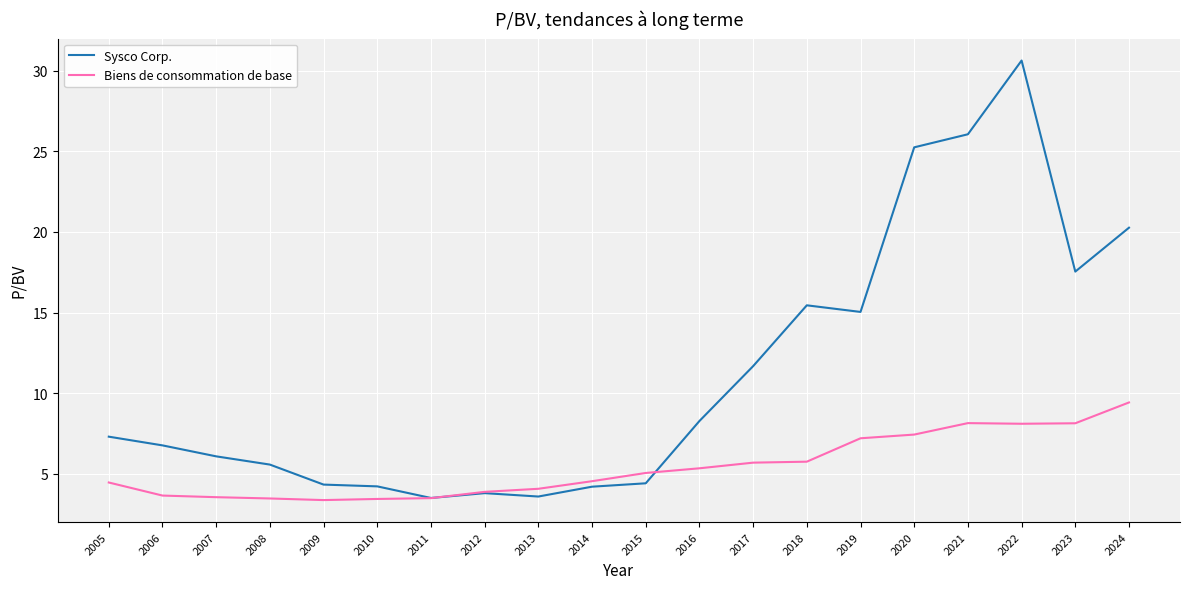

Is the value of Sysco Corp. at 2024 greater than the value of Biens de consommation de base at 2007?

Yes